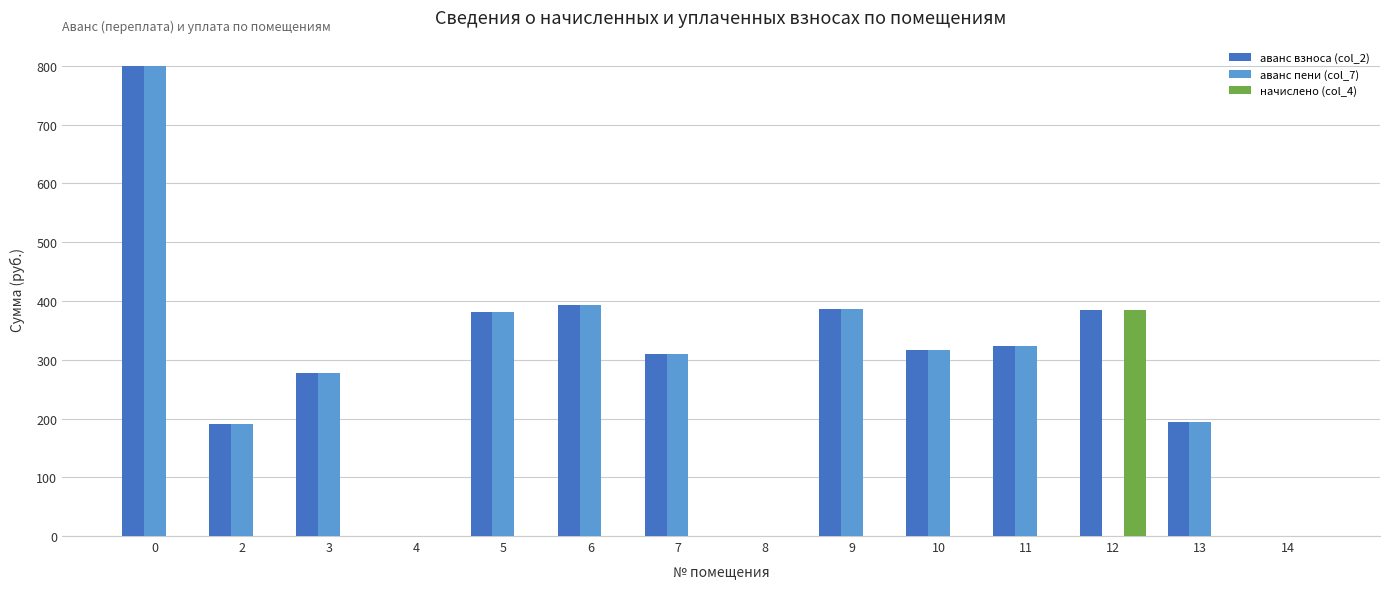

What is the sum of the аванс пени (col_7) values at 11 and 9?

709.0